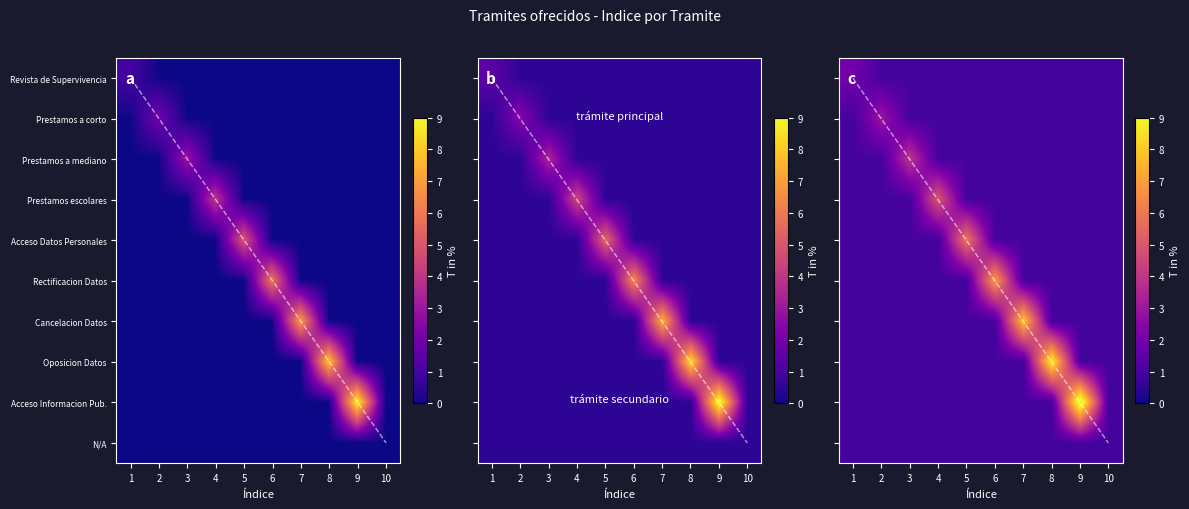

Which category has the highest value in the Solicitud de Rectificacion de Datos series?

6